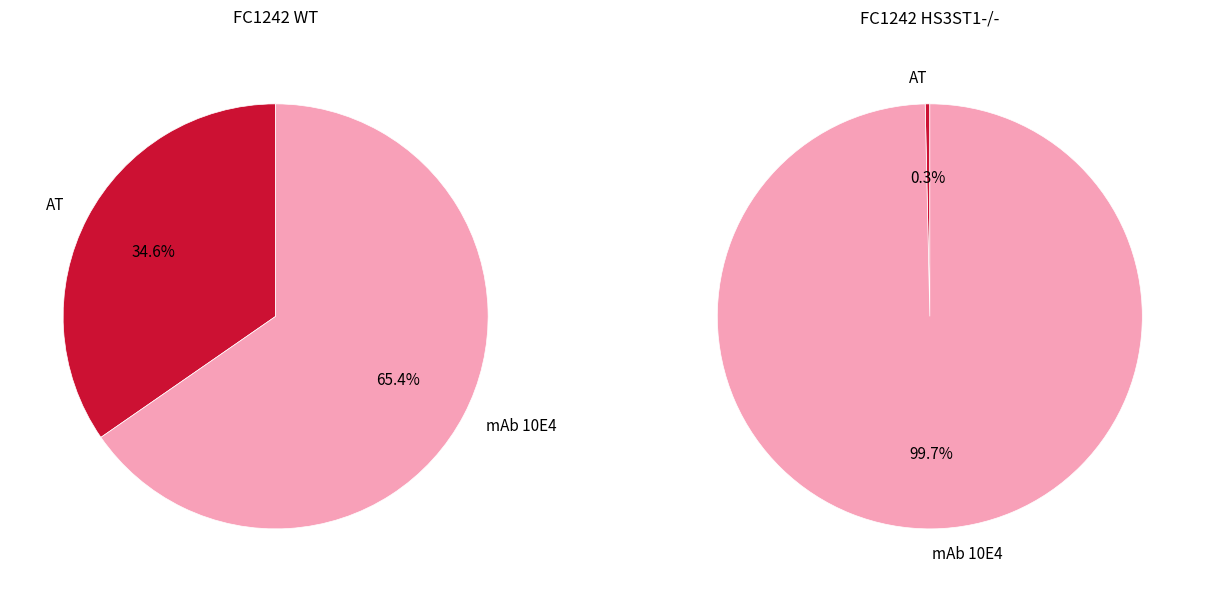

What is the majority slice?

mAb 10E4